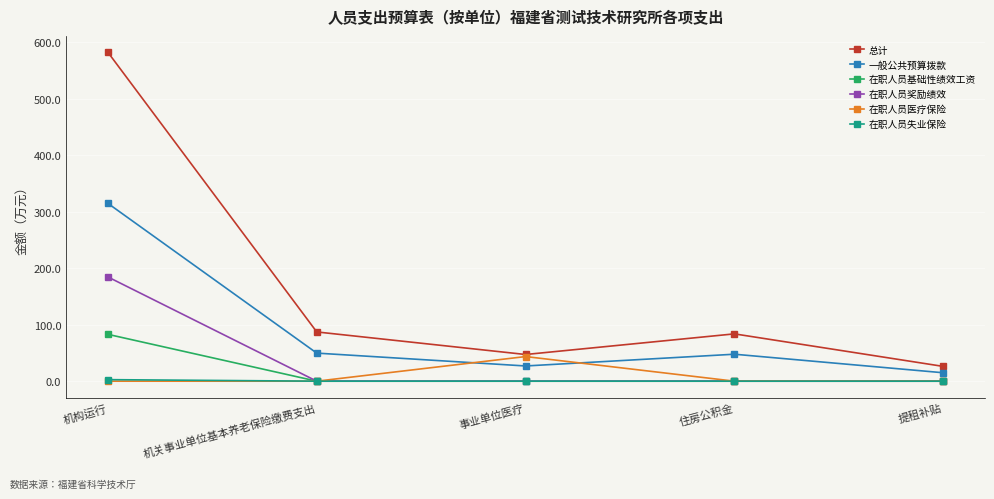

At which category is the sum across all series the highest?

机构运行